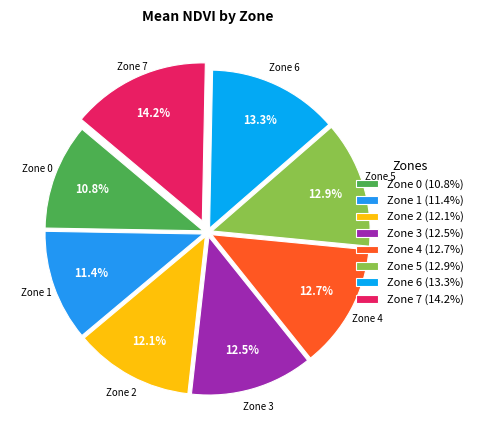

How many slices are in this pie chart?

8